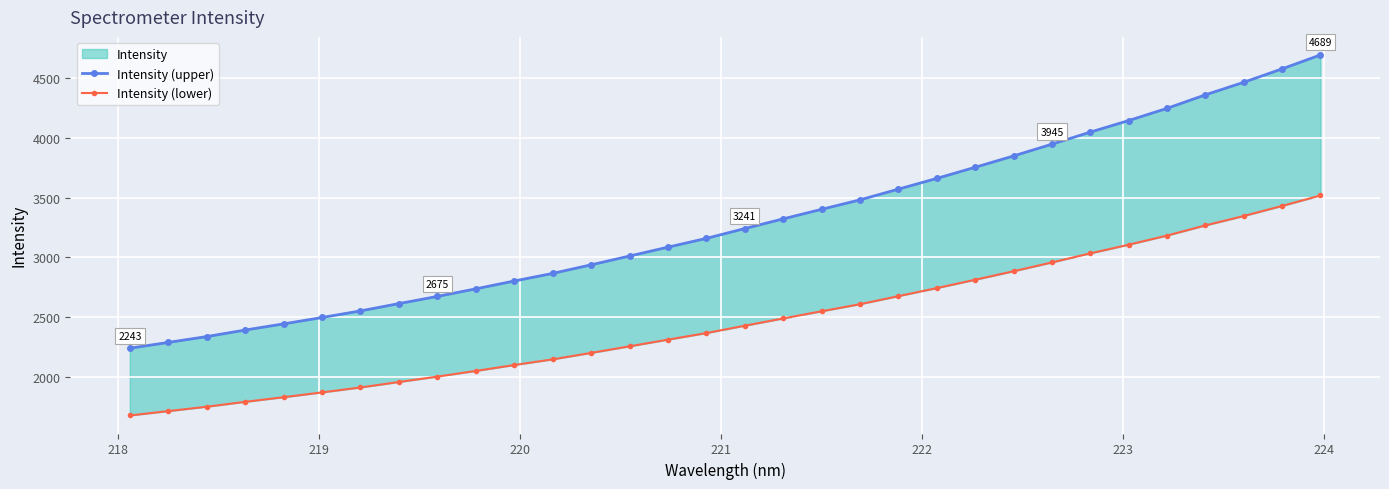

True or false: Intensity (lower) and Intensity (upper) intersect in this chart.

False